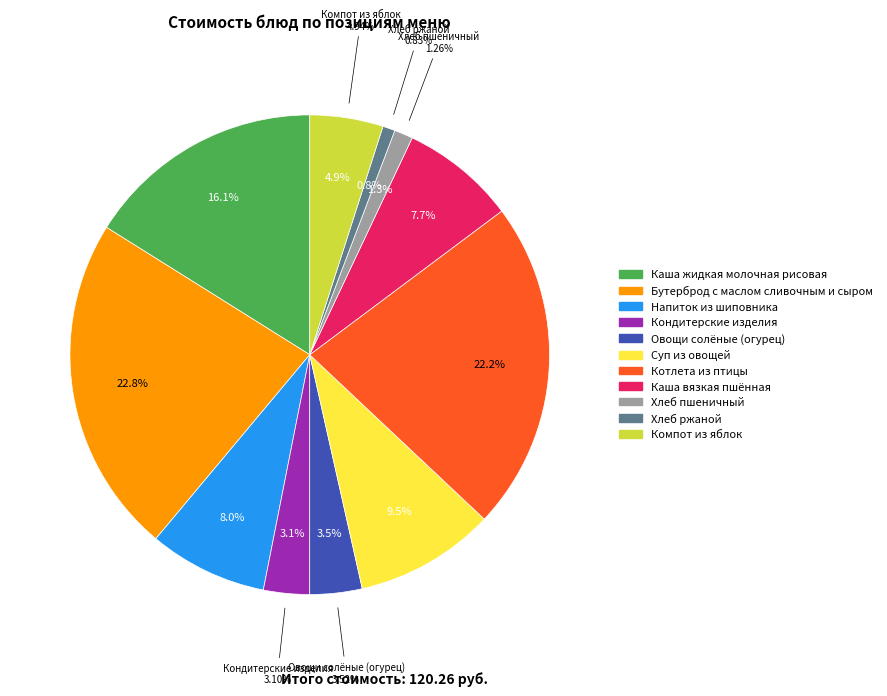

How many segments does this pie chart have?

11